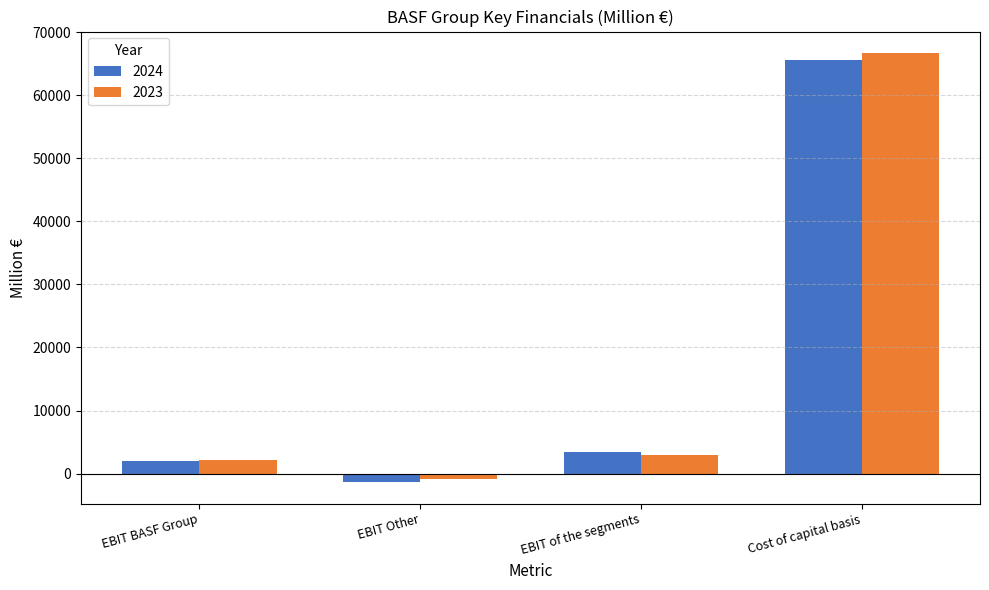

Is it true that 2023 equals 38497 at Cost of capital basis?

False